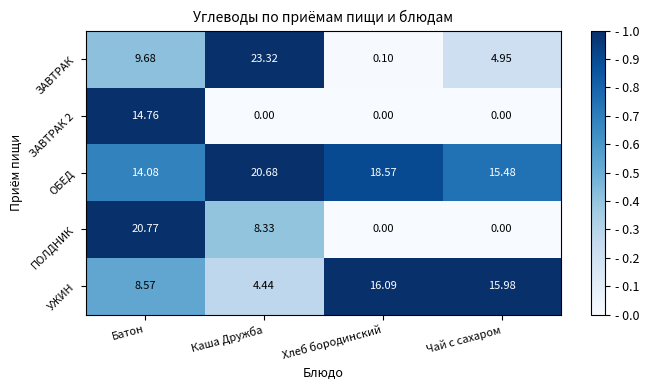

What is the spread (max minus min) of values at Хлеб бородинский?

18.6